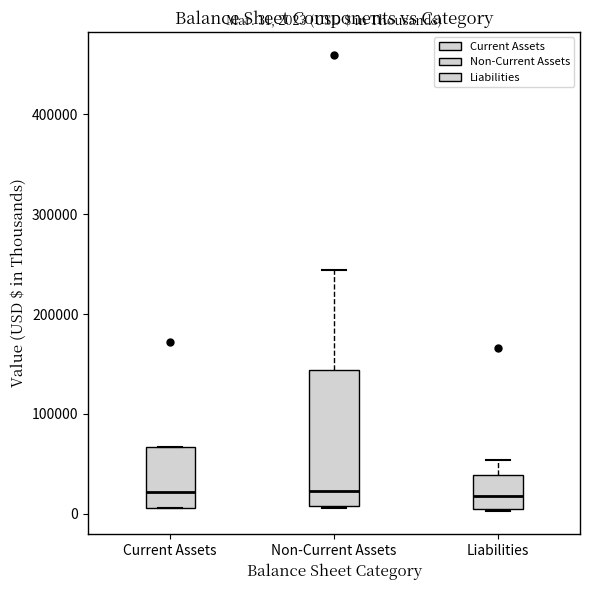

Comparing the boxes themselves (not the whiskers), which one is the tallest?

Non-Current Assets